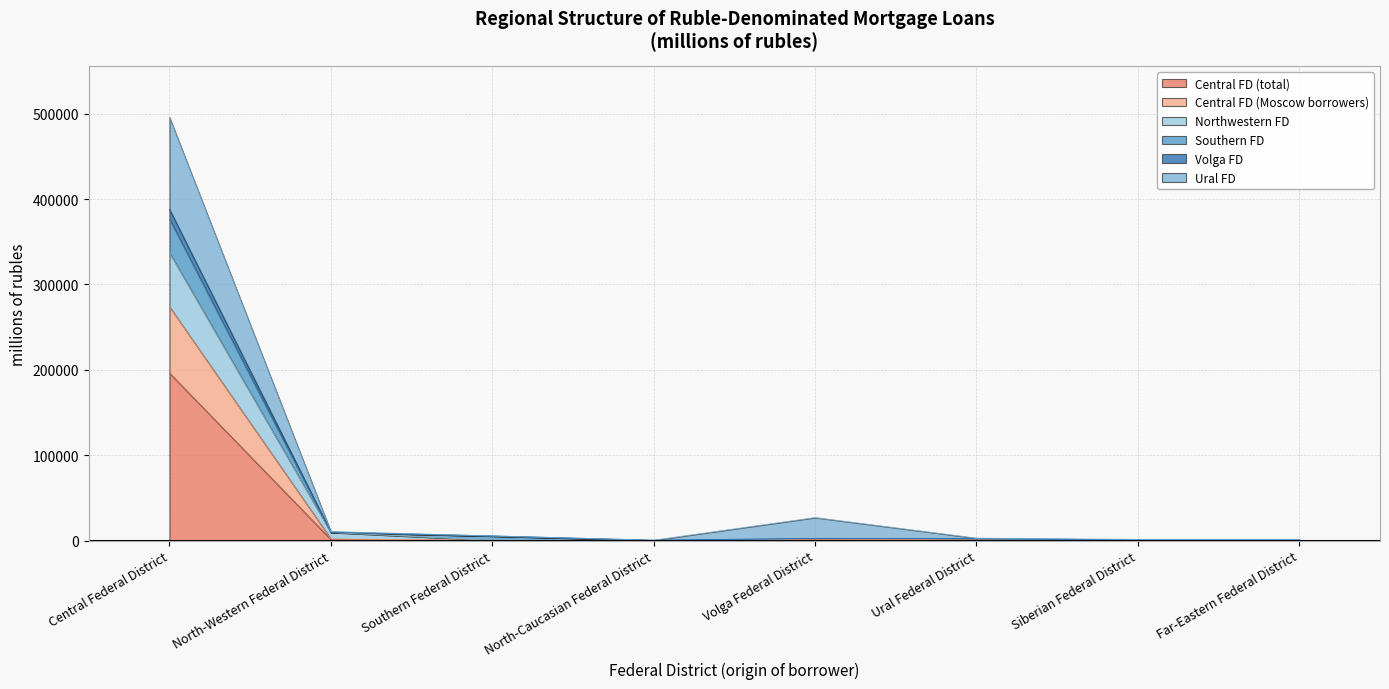

Read the Central FD (total) value at Volga Federal District, to the nearest 10.

1260